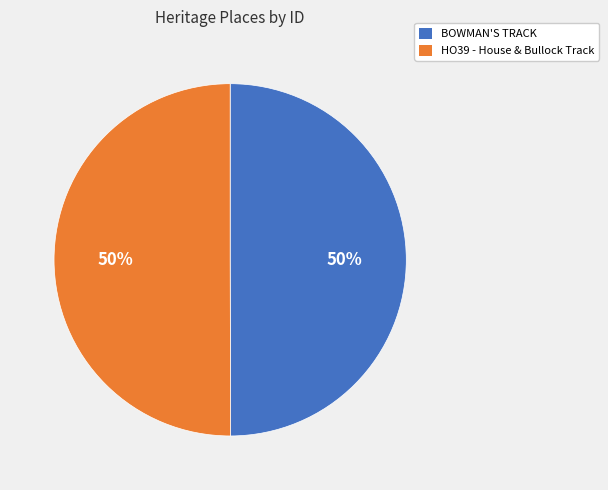

Is the sum of HO39 - House & Bullock Track and BOWMAN'S TRACK greater than half?

Yes